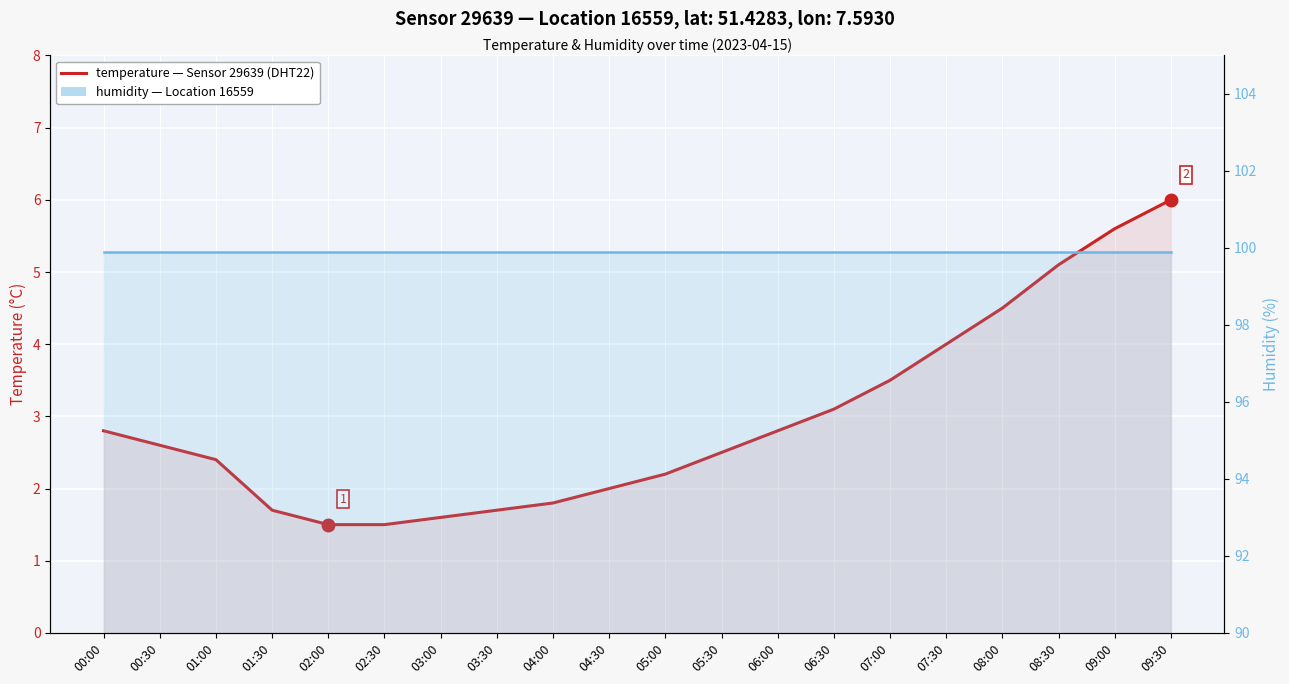

Reading left to right, what are all the values shown in this chart?

temperature: 2.8	2.6	2.4	1.7	1.5	1.5	1.6	1.7	1.8	2.0	2.2	2.5	2.8	3.1	3.5	4.0	4.5	5.1	5.6	6.0
humidity: 99.9	99.9	99.9	99.9	99.9	99.9	99.9	99.9	99.9	99.9	99.9	99.9	99.9	99.9	99.9	99.9	99.9	99.9	99.9	99.9